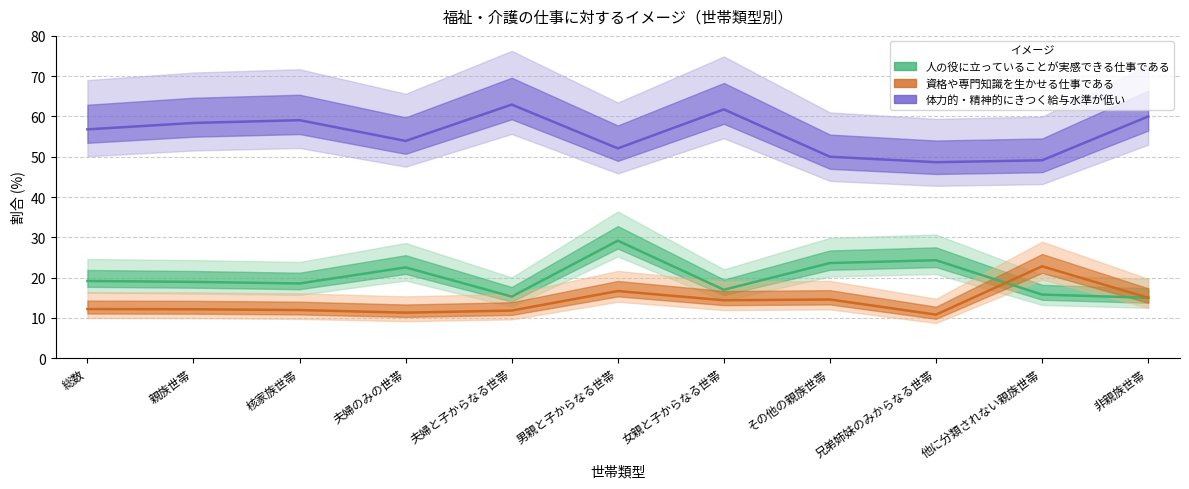

At how many categories does at least one series exceed 52?

8